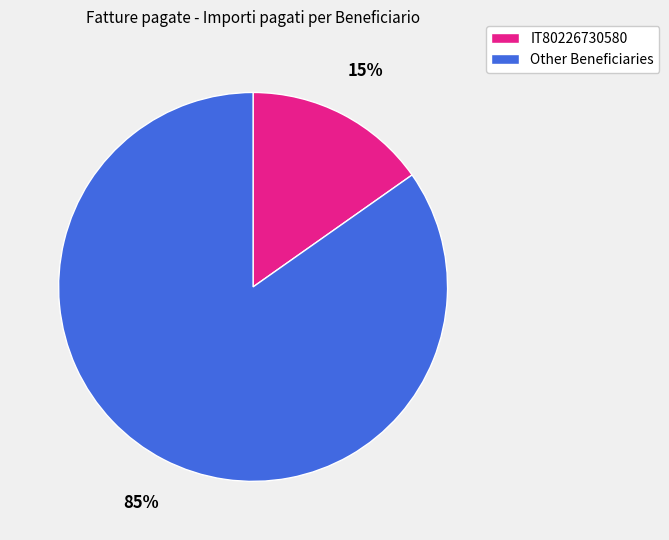

Which category has the smallest portion of the pie?

IT80226730580